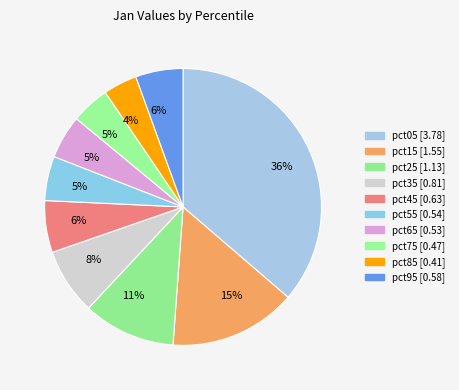

Count the number of slices in the pie.

10